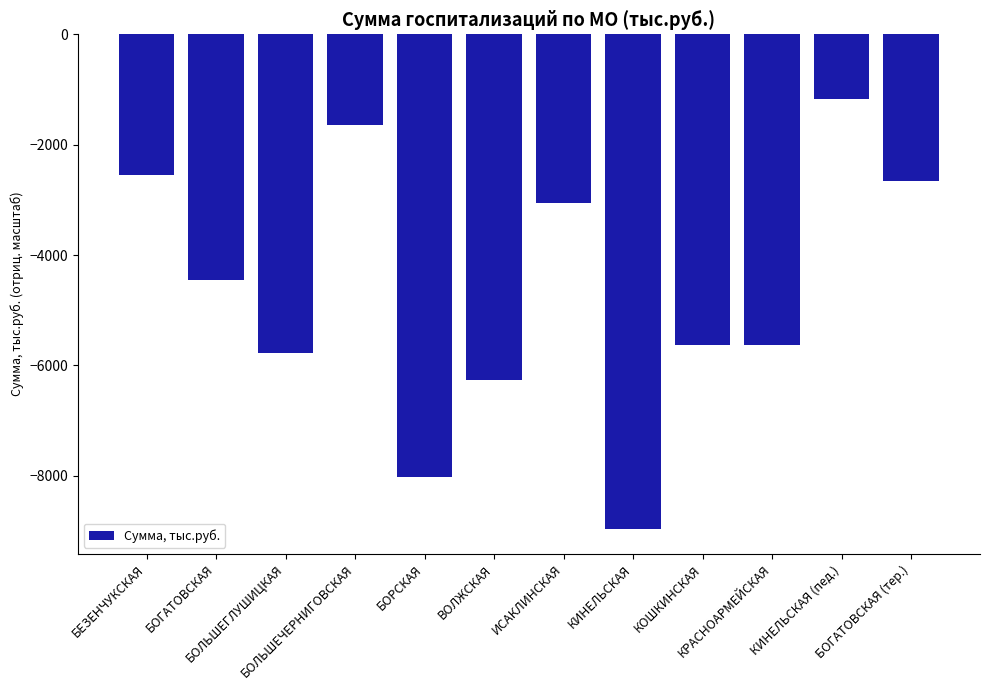

Are the bars horizontal?

No